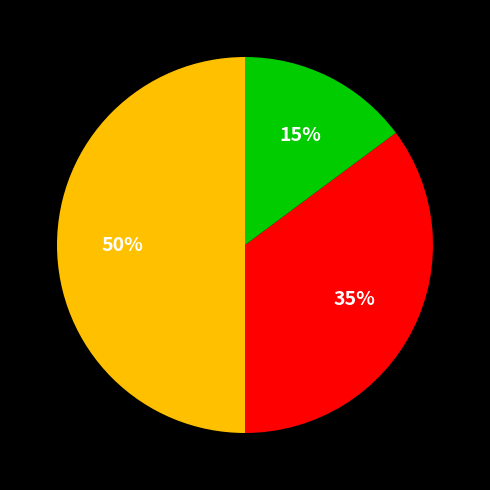

To the nearest percent, what is the difference between the largest and smallest slice percentages?

35%